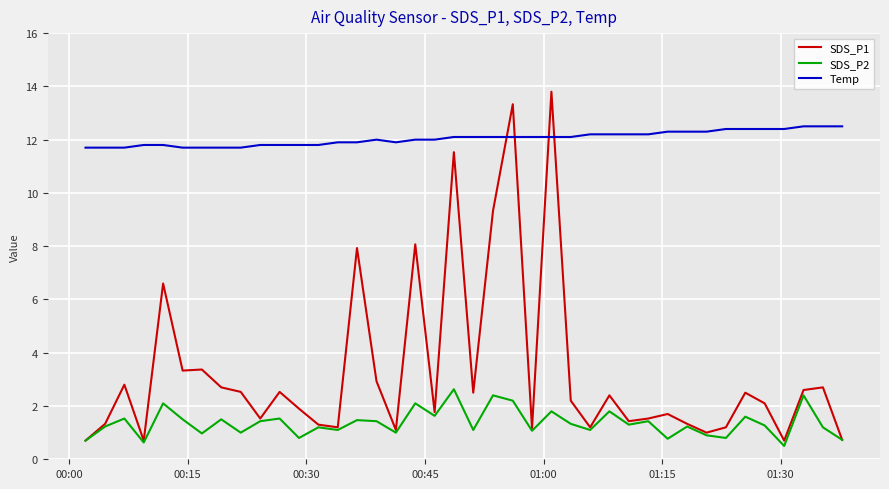

What is the difference between the second highest and second lowest values in the SDS_P1 series?

12.6